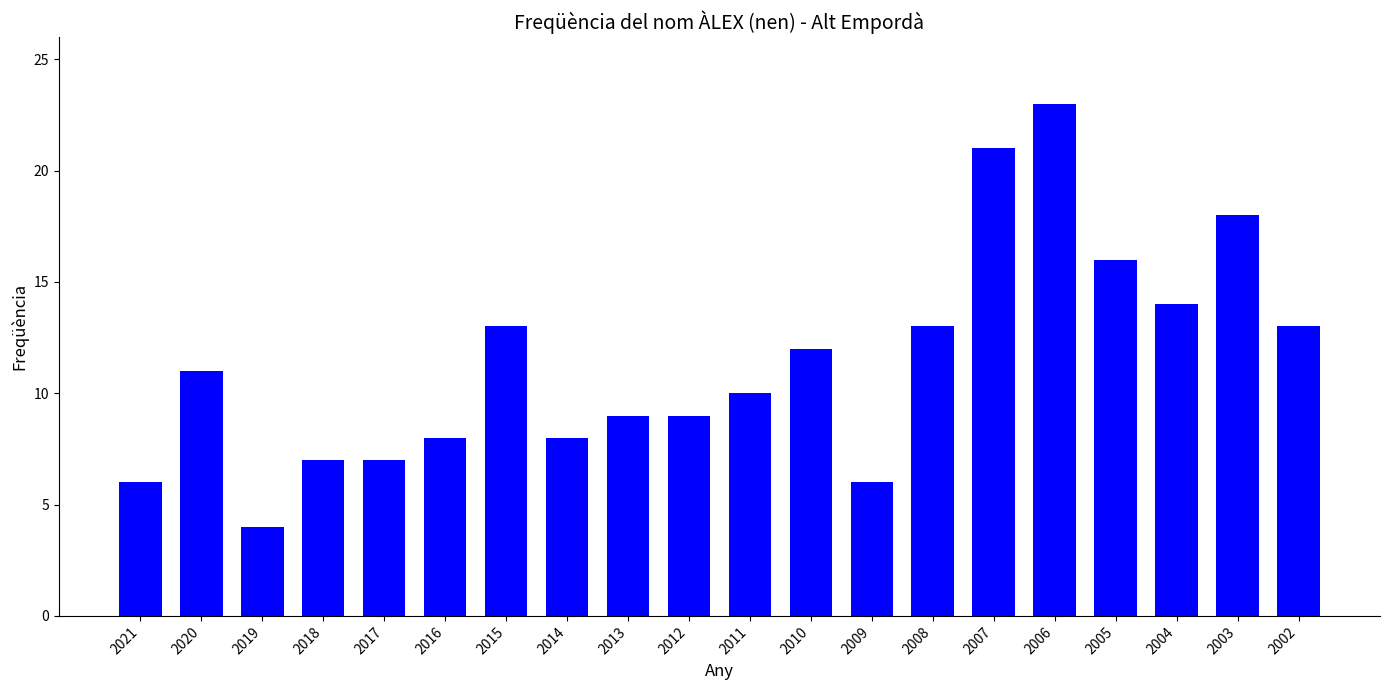

Is it true that the value at 2006 is 10?

False